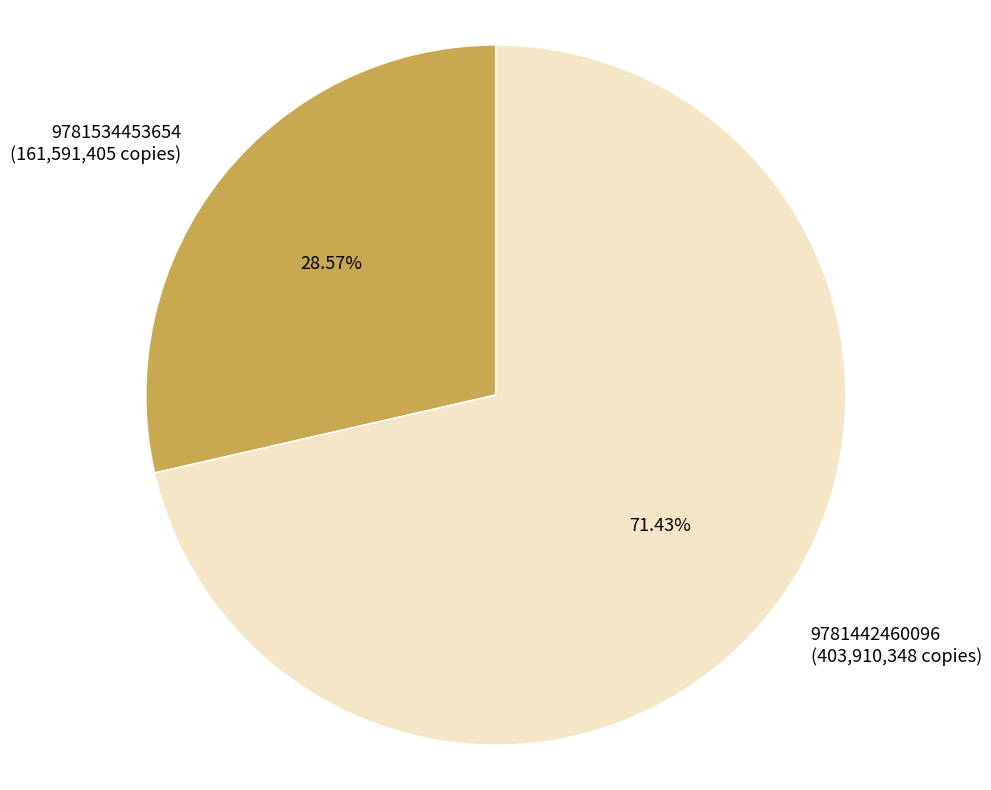

Is 9781442460096 the majority of the pie?

Yes